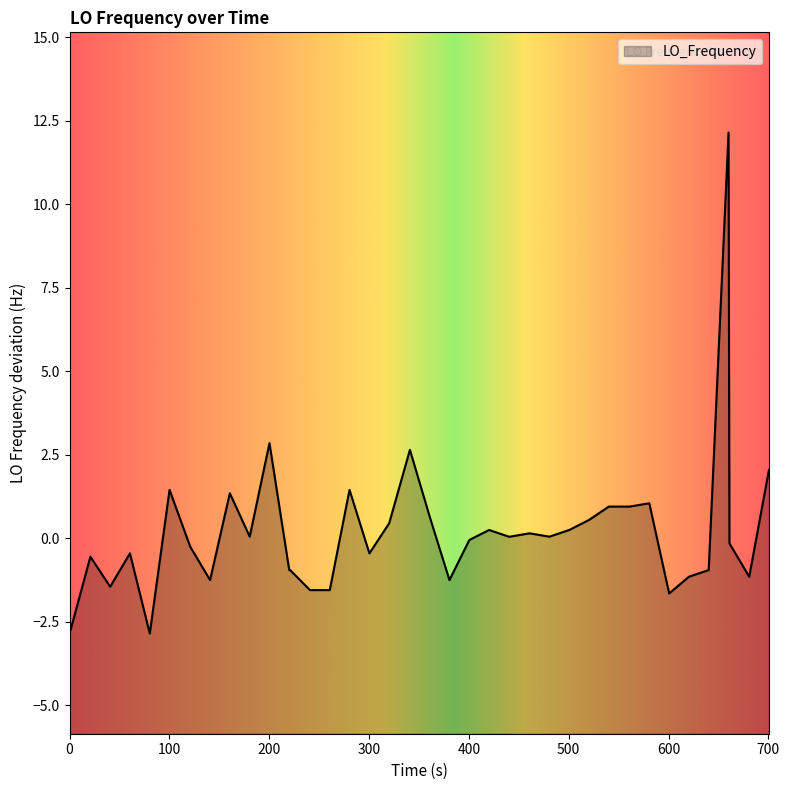

Count the number of values greater than 0.

20